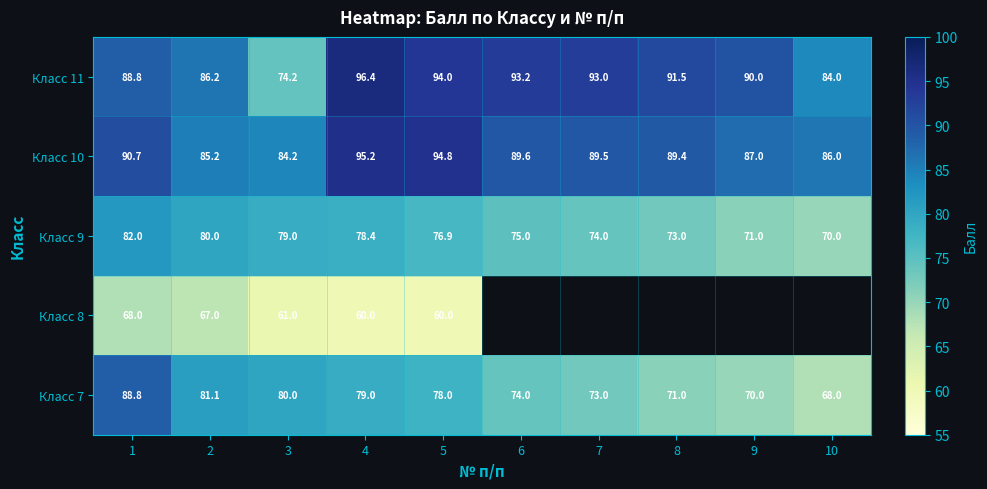

True or false: Класс 8 has a value of 36.2 at 3.

False